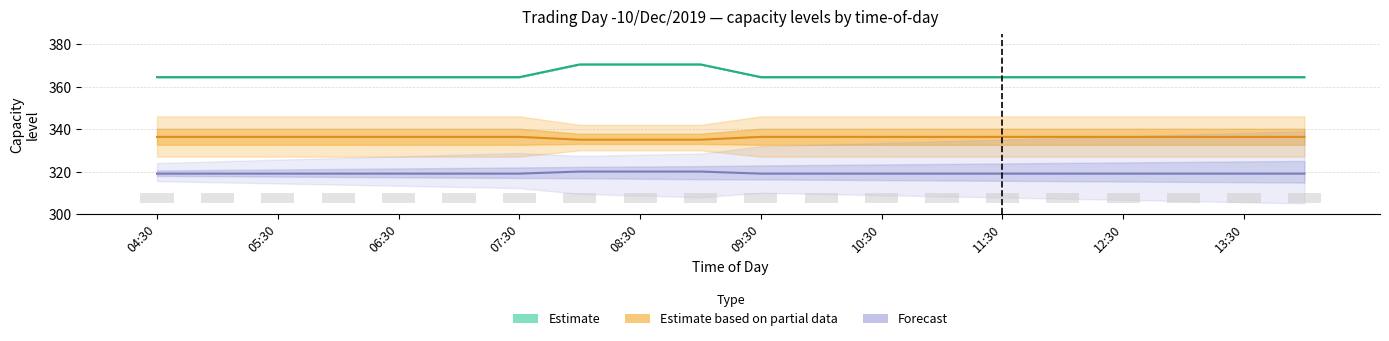

Which series has the widest spread of values?

Estimate